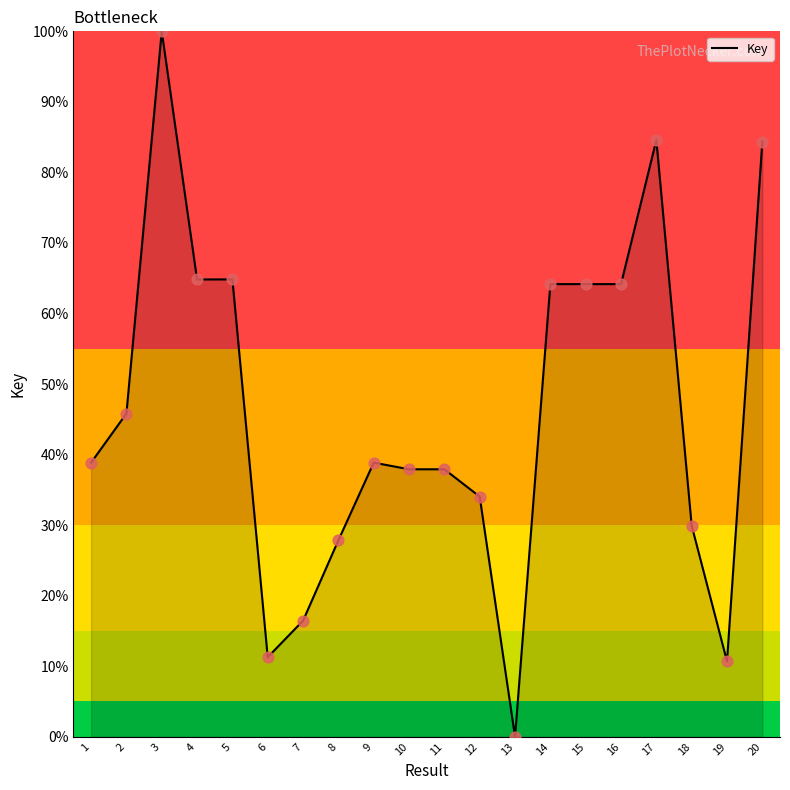

Which has a higher value, 11 or 6?

11